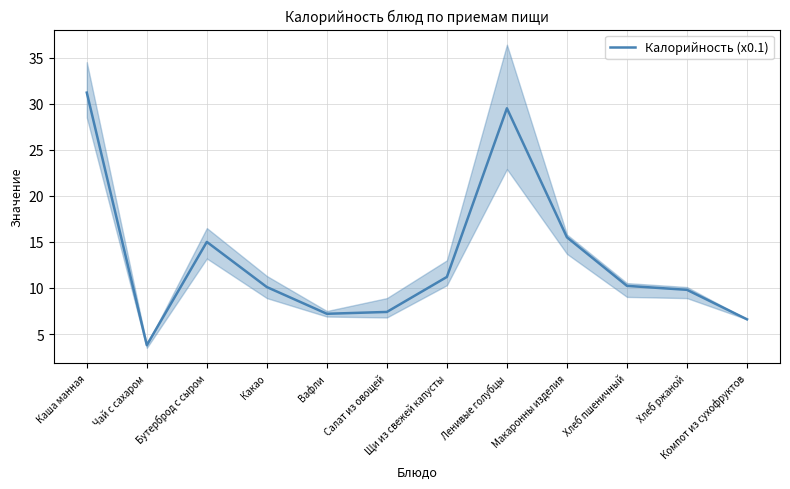

Is it true that the value at Щи из свежей капусты is 4.4?

False